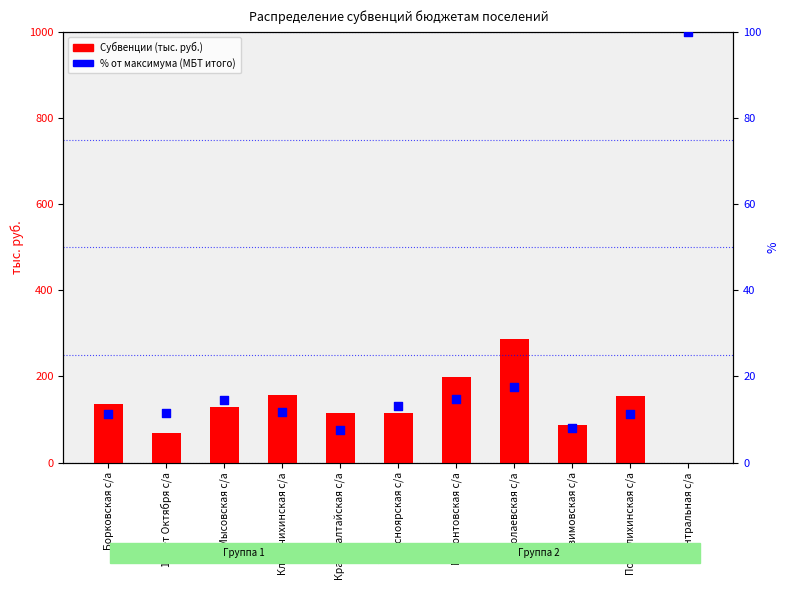

Which series contains the lowest Y value?

Субвенции (тыс. руб.)